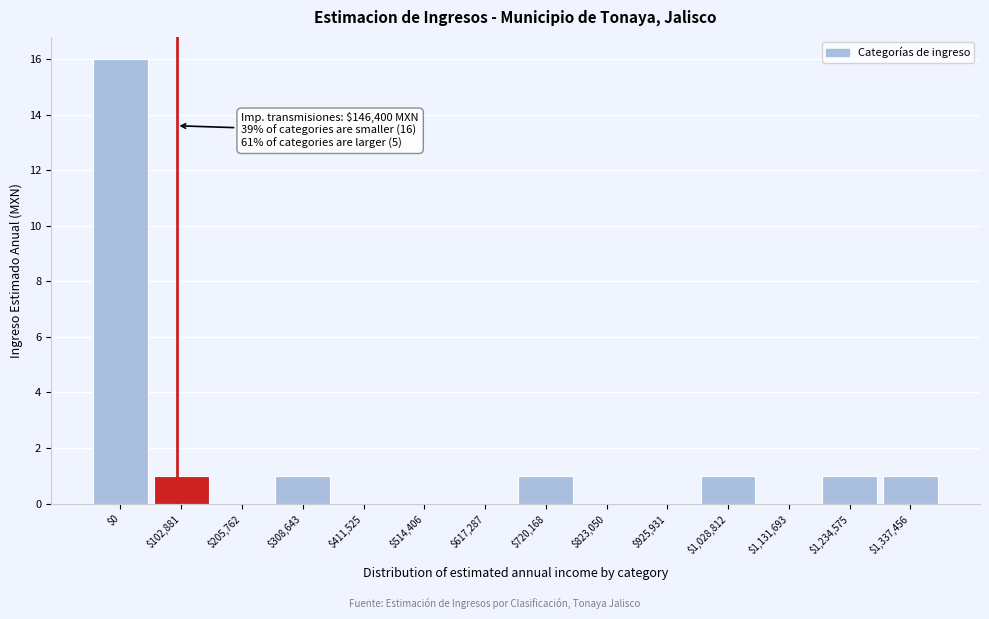

True or false: the data shows 16 at $0.

True